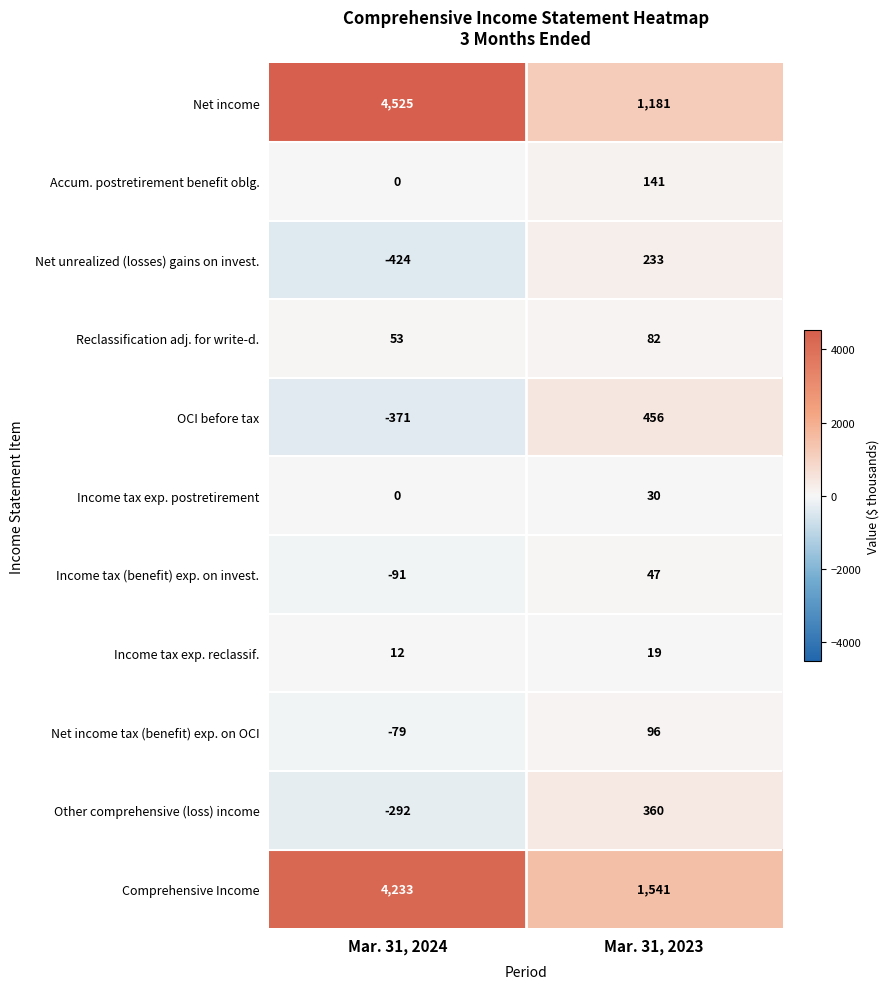

What is the approximate value of Income tax exp. postretirement at Mar. 31, 2023, to the nearest 10?

30